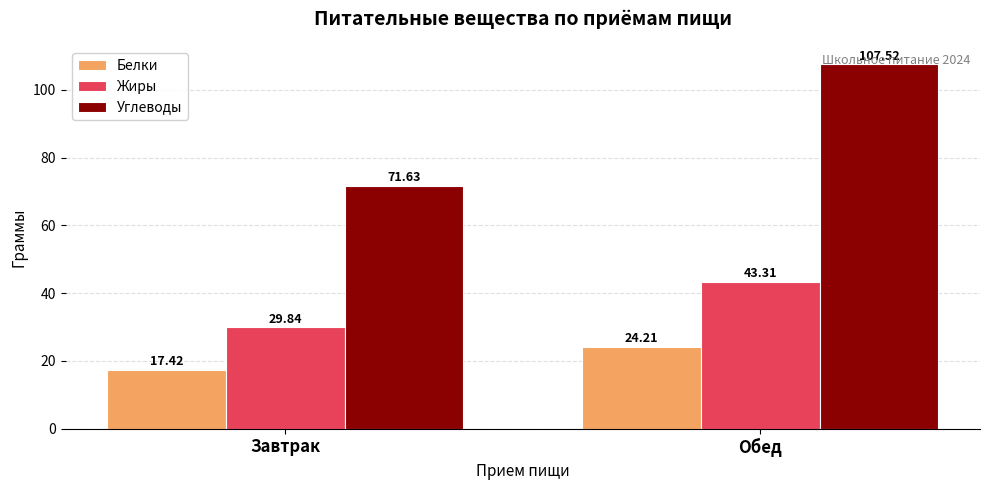

Reading right to left, transcribe all the data shown in this chart.

Белки: 24.2	17.4
Жиры: 43.3	29.8
Углеводы: 107.5	71.6